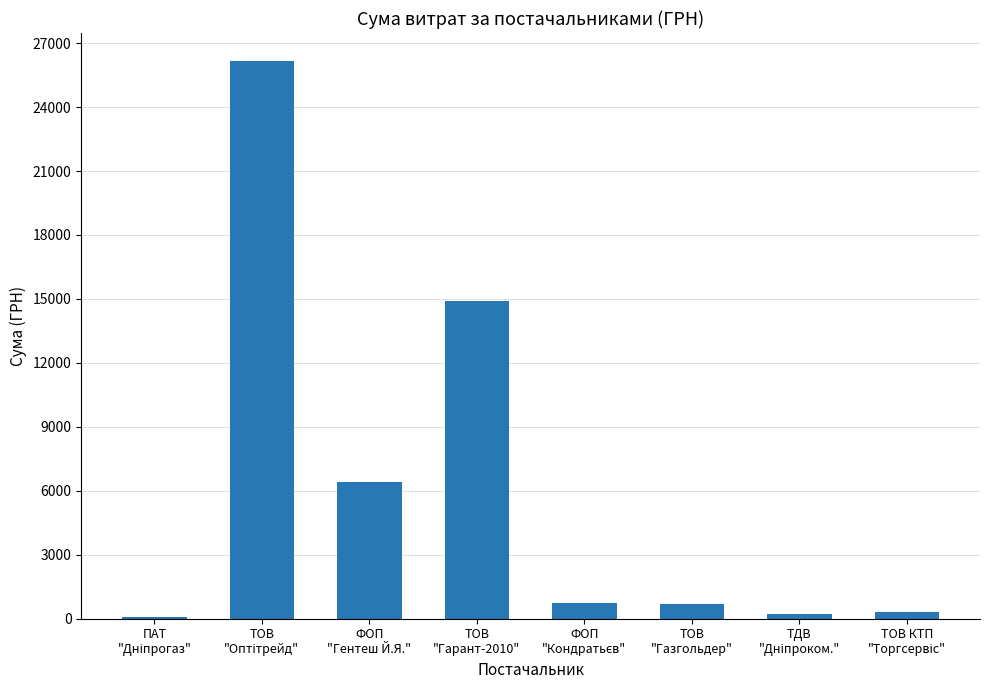

True or false: the data shows 6405.0 at ФОП
"Гентеш Й.Я.".

True